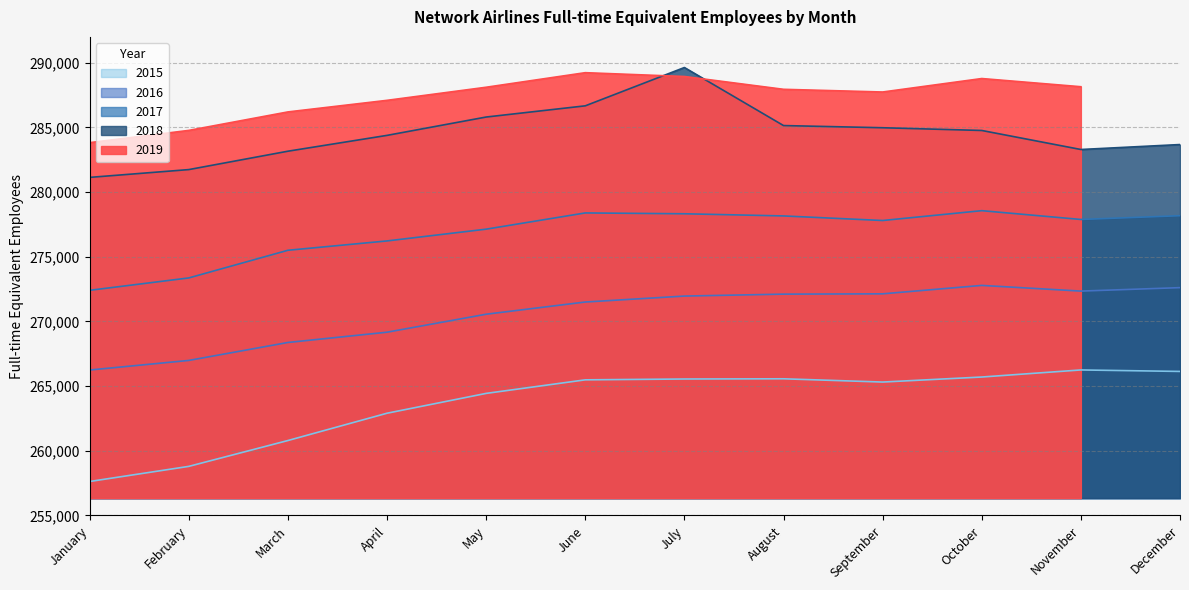

Where is the first local minimum for 2016?

November